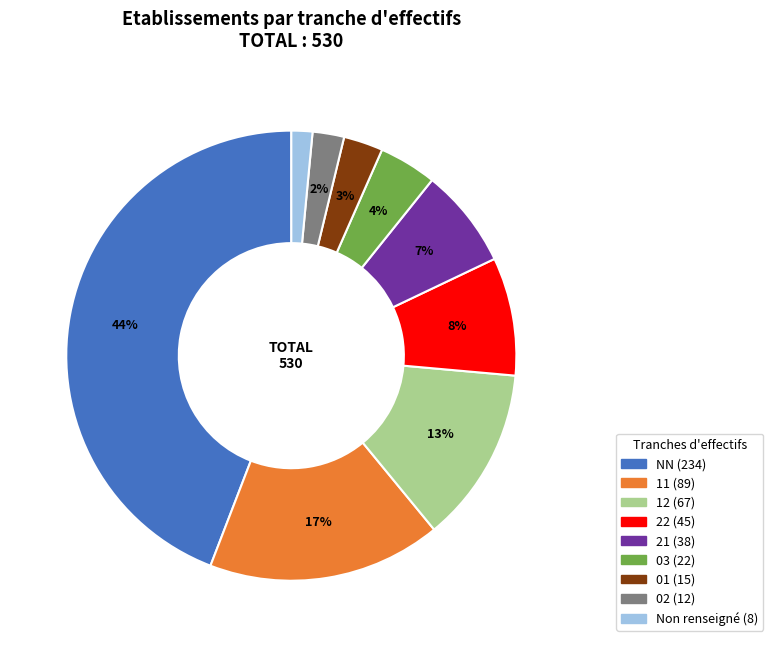

Is there a majority slice in this chart?

No